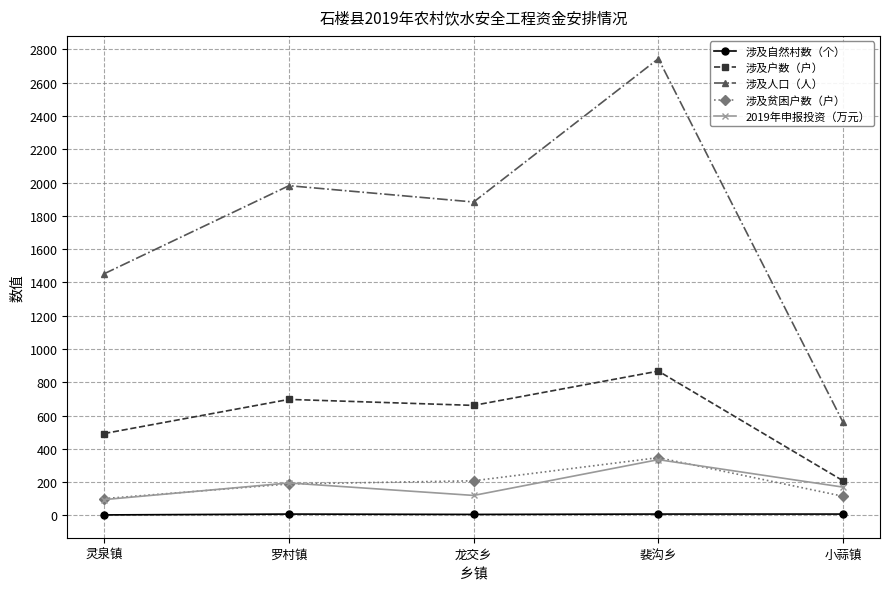

True or false: 涉及贫困户数（户） and 涉及人口（人） intersect in this chart.

False